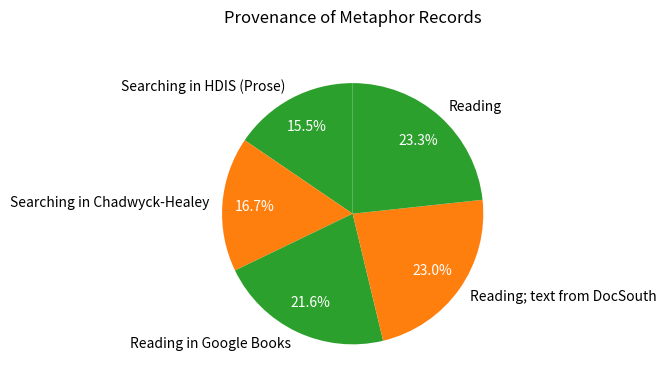

What is the ratio of the value at Reading to the value at Reading in Google Books?

1.1